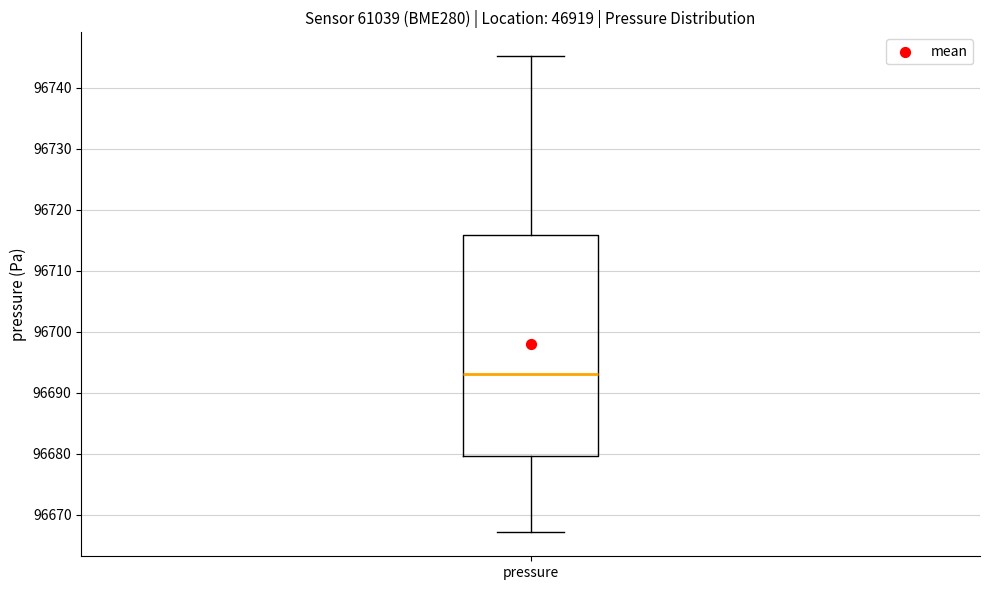

Transcribe this box plot: give where the median line is, the range the box spans, and where the two whiskers end, as read against the y-axis. The values are not printed on the chart, so give them approximately, as read against the axis.

median 96693, box 96680 to 96716, whiskers 96667 to 96745